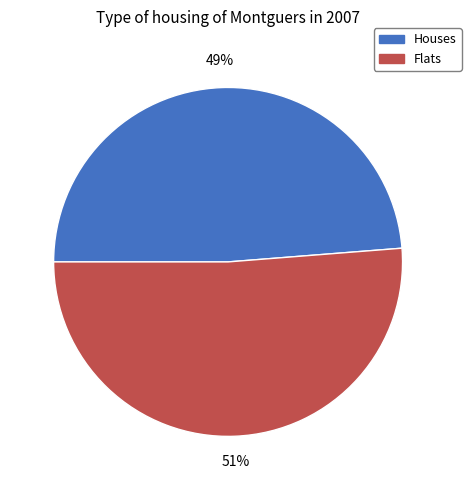

What is the largest slice in the pie chart?

Flats